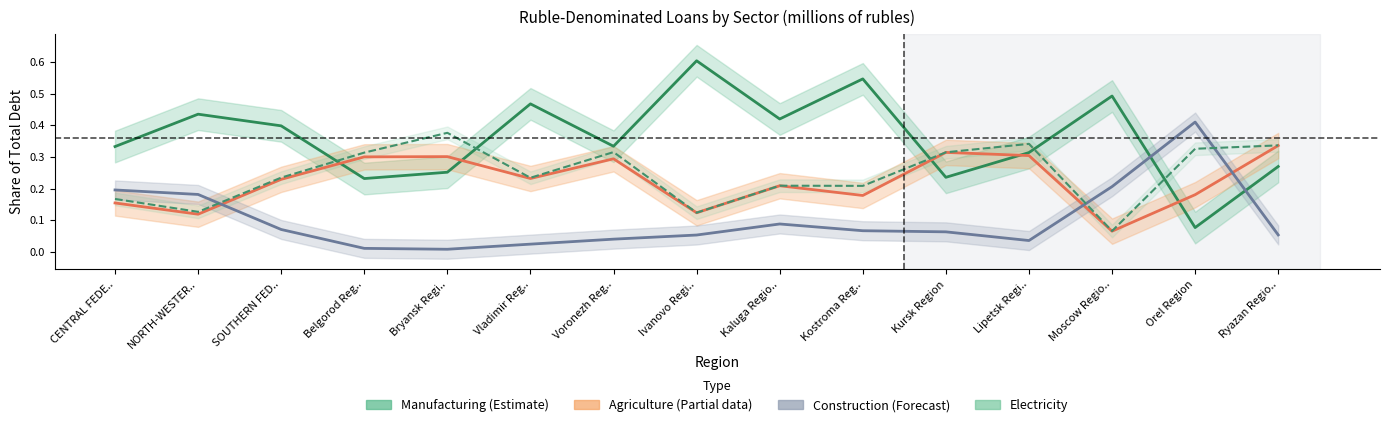

What is the approximate value of manufacturing at Vladimir Reg..?

0.5